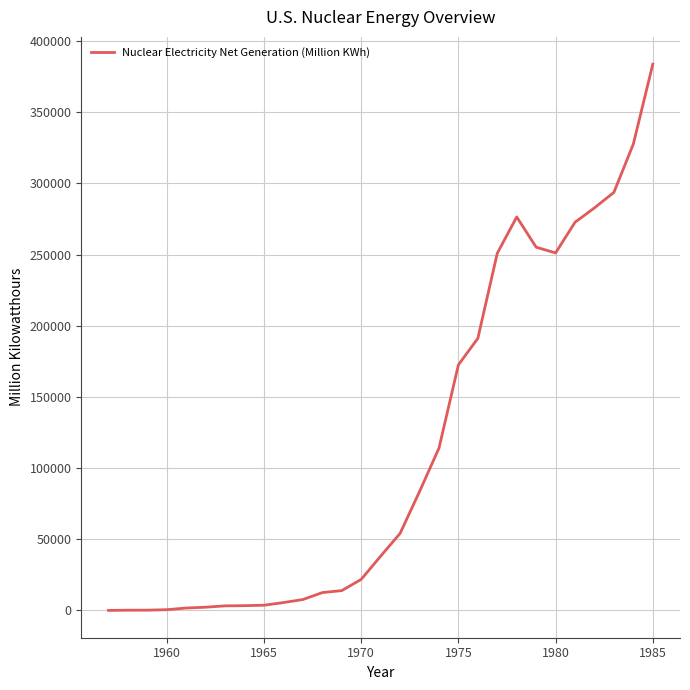

What is the difference between the maximum and minimum values?

383681